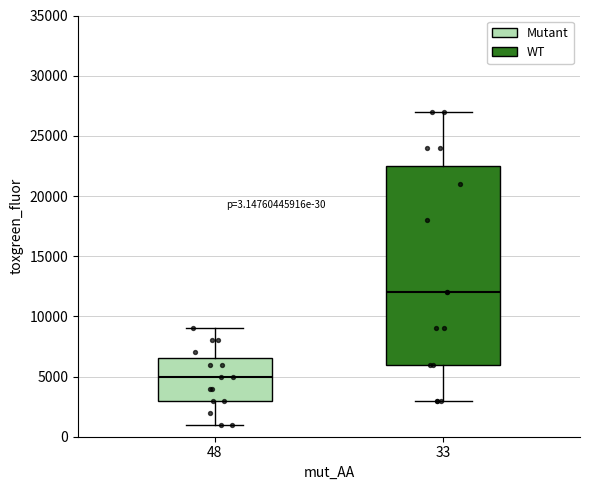

Which box's median line is the lowest?

48